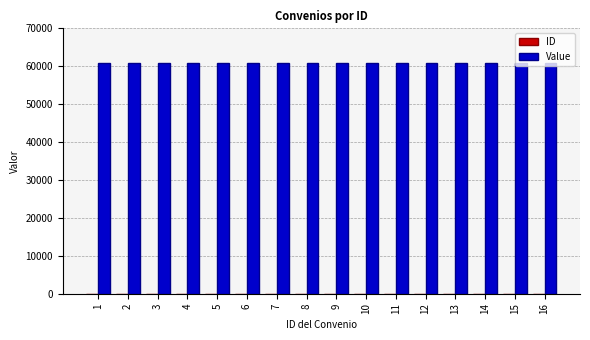

What is the sum of all Value values?

974136